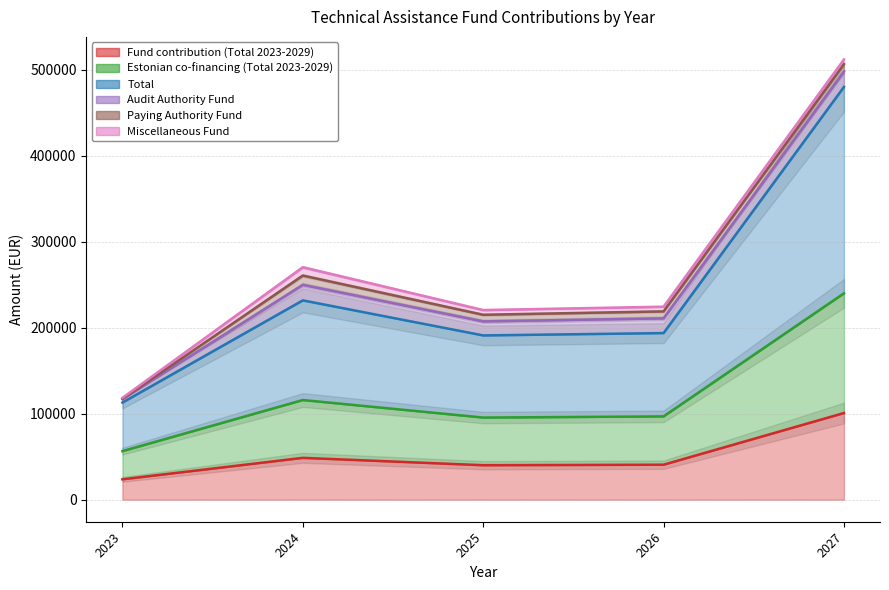

Between 2025 and 2027, which is larger?

2027